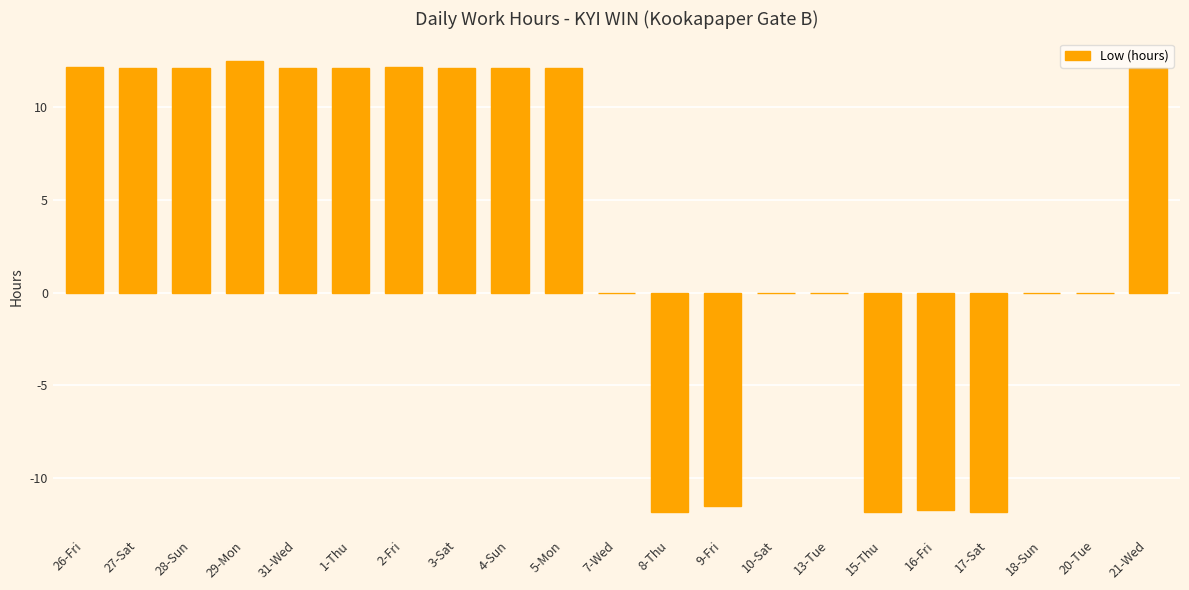

True or false: the data shows 16.0 at 4-Sun.

False